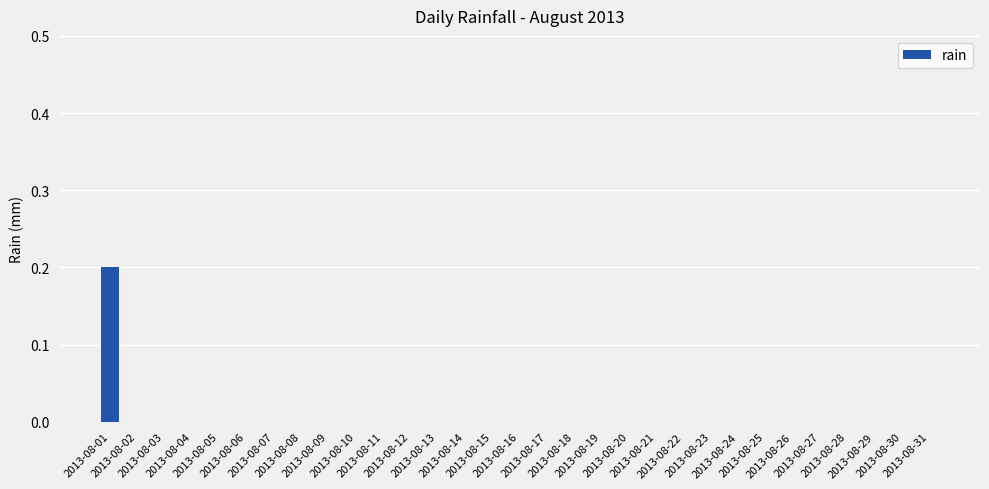

Reading right to left, extract all data points from this chart.

2013-08-31=0.0	2013-08-30=0.0	2013-08-29=0.0	2013-08-28=0.0	2013-08-27=0.0	2013-08-26=0.0	2013-08-25=0.0	2013-08-24=0.0	2013-08-23=0.0	2013-08-22=0.0	2013-08-21=0.0	2013-08-20=0.0	2013-08-19=0.0	2013-08-18=0.0	2013-08-17=0.0	2013-08-16=0.0	2013-08-15=0.0	2013-08-14=0.0	2013-08-13=0.0	2013-08-12=0.0	2013-08-11=0.0	2013-08-10=0.0	2013-08-09=0.0	2013-08-08=0.0	2013-08-07=0.0	2013-08-06=0.0	2013-08-05=0.0	2013-08-04=0.0	2013-08-03=0.0	2013-08-02=0.0	2013-08-01=0.2